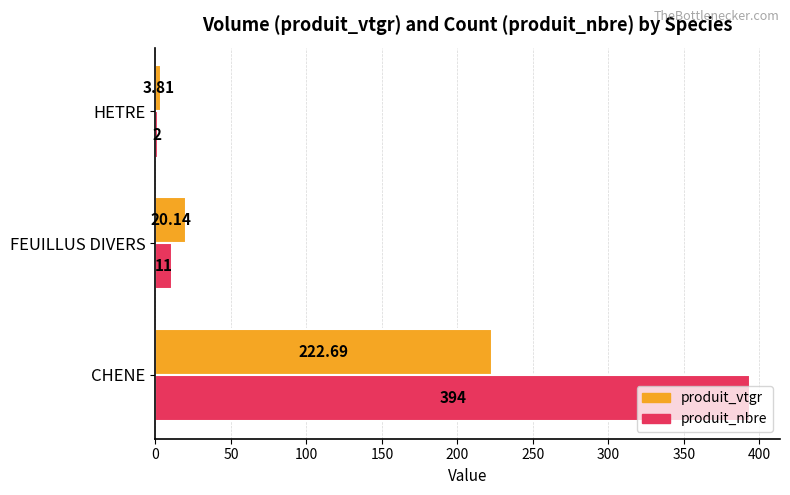

Which series changed the most between CHENE and FEUILLUS DIVERS?

produit_nbre